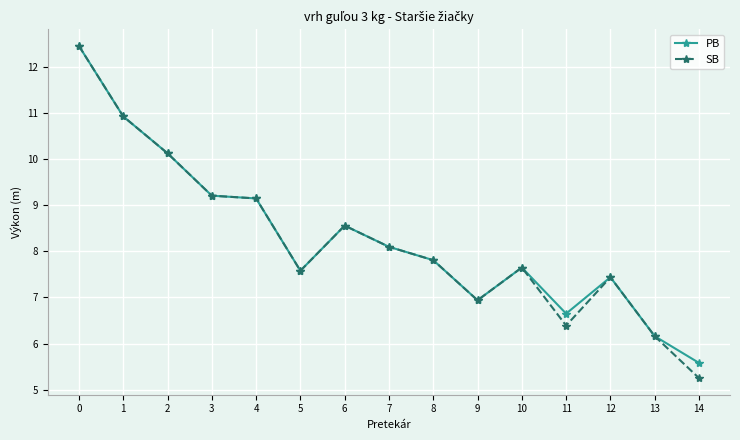

True or false: PB has more than 0 points higher than both neighbors.

True